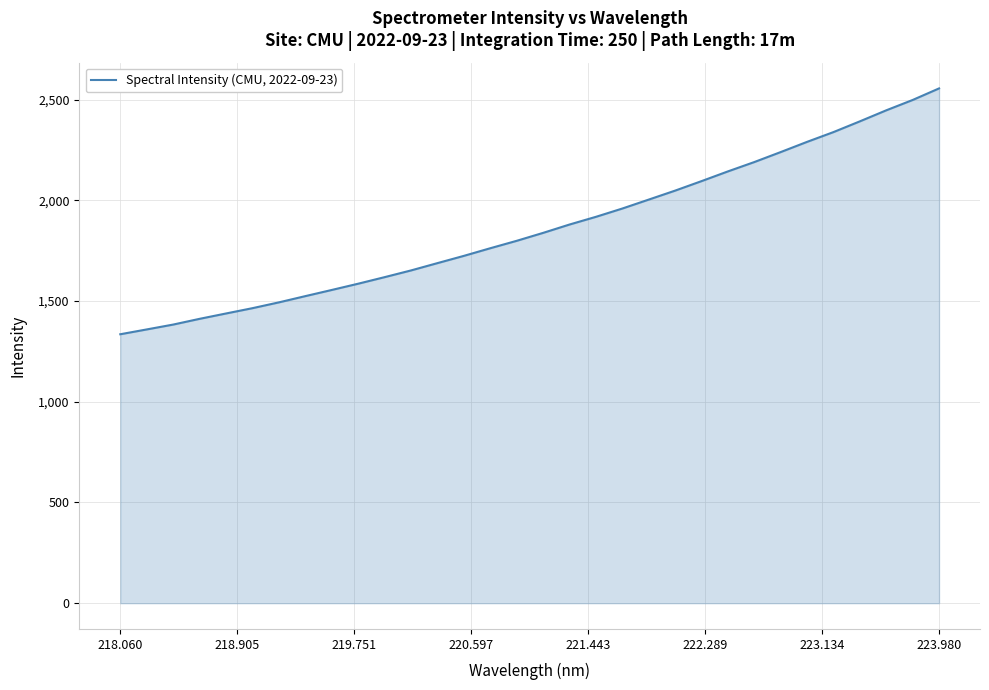

Count the number of data series in this chart.

1